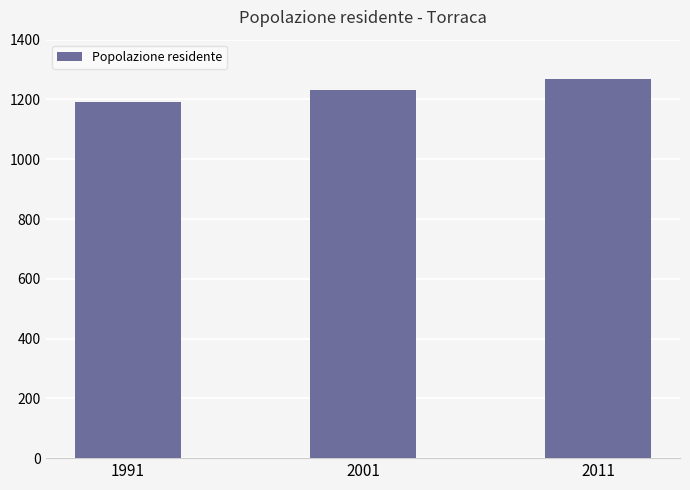

What is the change in value from 1991 to 2011?

+74